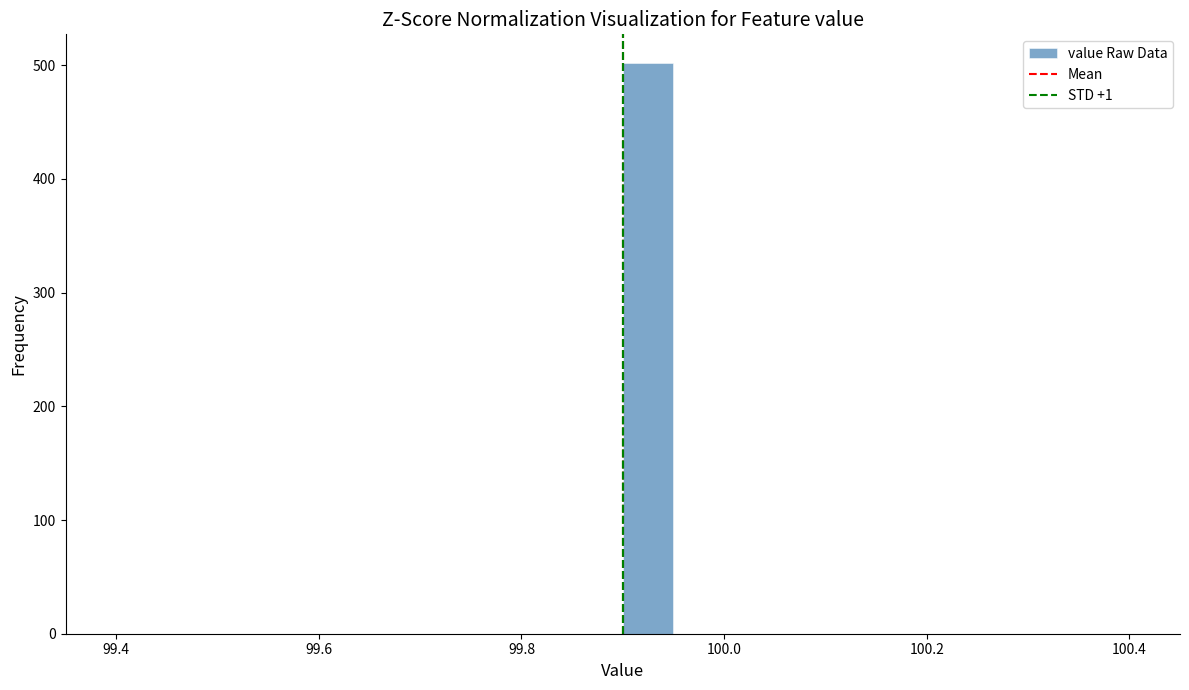

Around what value on the x-axis is the tallest bar? Give the approximate position of its centre, as read against the axis.

99.92